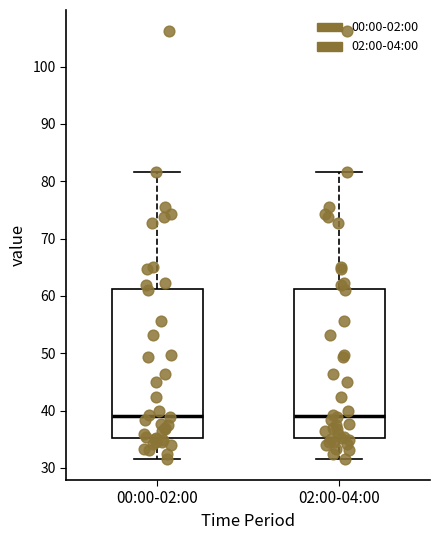

Reading left to right, transcribe this box plot: for each box, give where its median line is, the range the box spans, and where its two whiskers end, as read against the y-axis. The values are not printed on the chart, so give them approximately, as read against the axis.

00:00-02:00: median 39, box 35 to 61, whiskers 32 to 82
02:00-04:00: median 39, box 35 to 61, whiskers 32 to 82